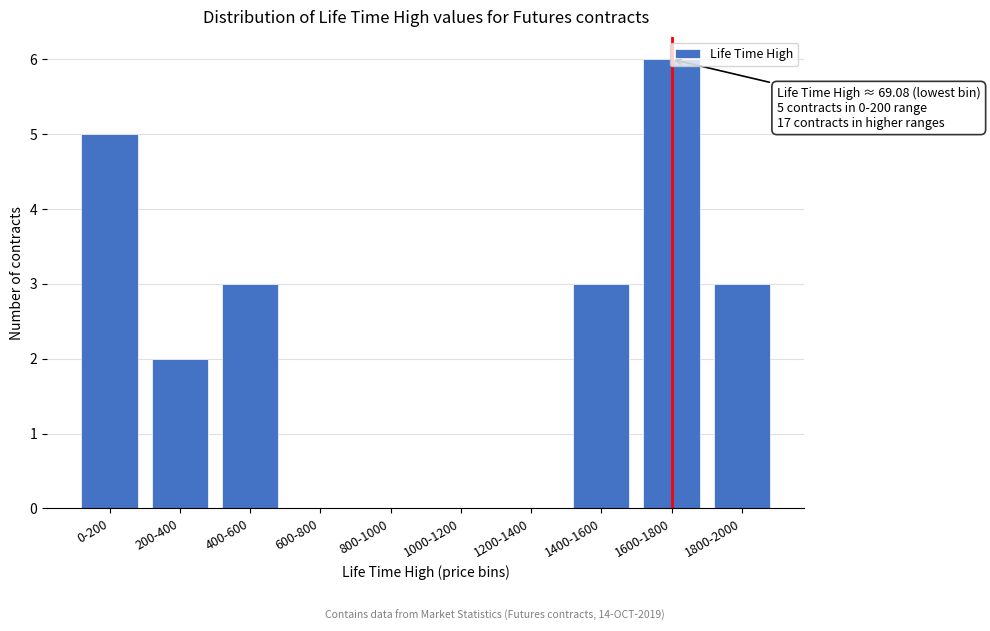

The value at 400-600 is 3. True or false?

True